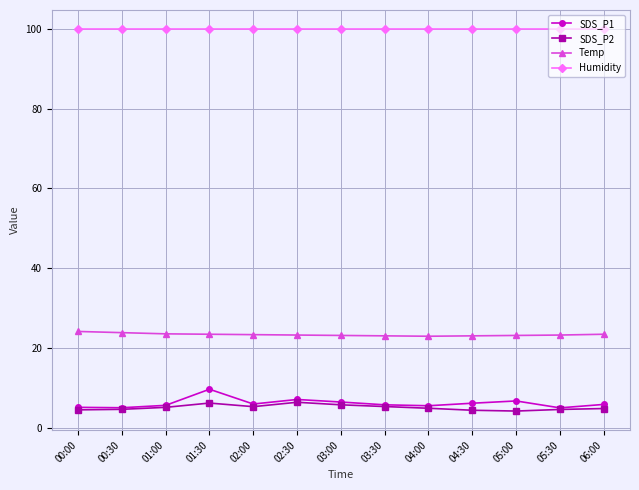

What position from the left is 00:00?

1